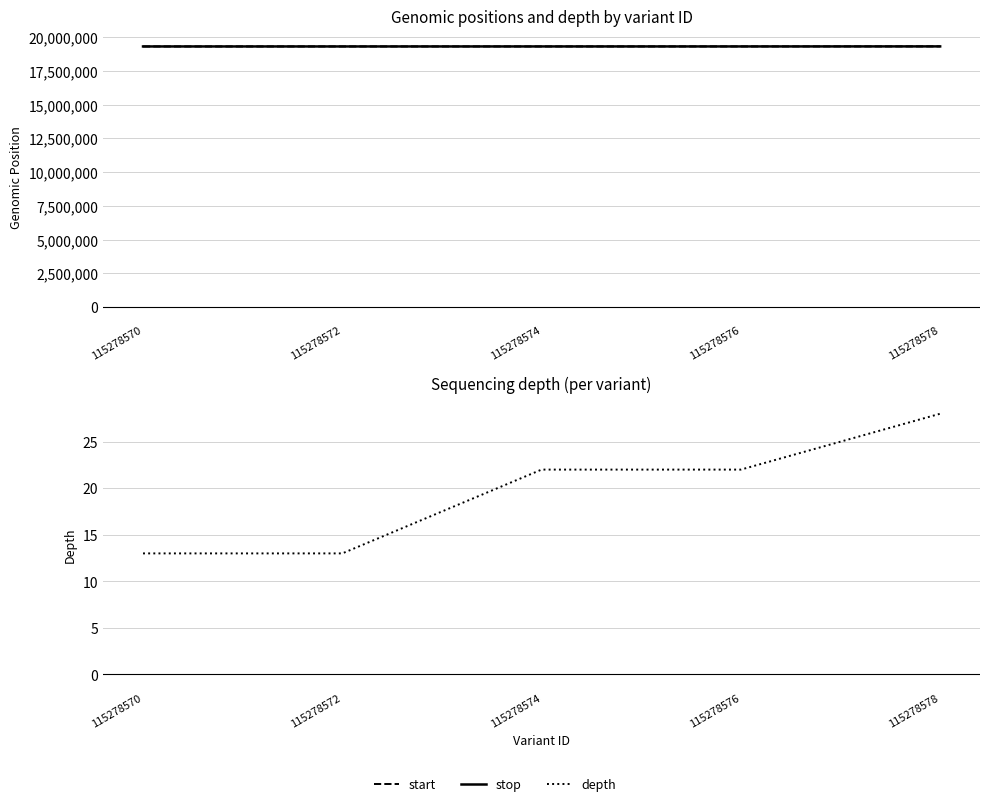

How many values in the start series exceed 19308335?

2